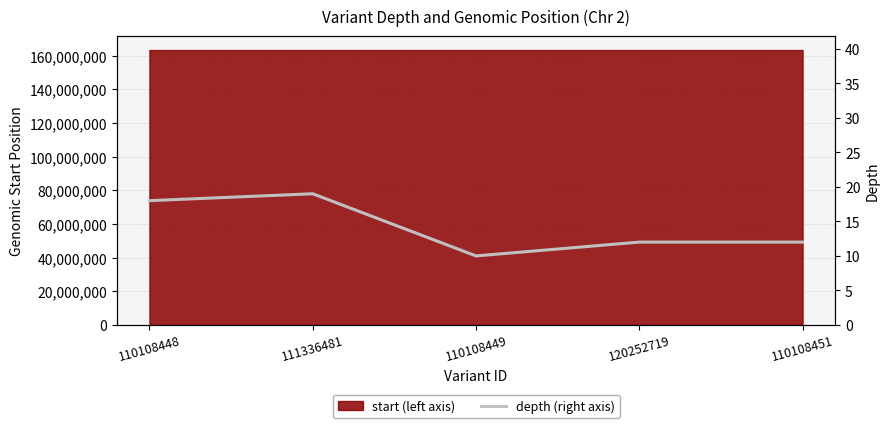

Rank the categories by value from lowest to highest.

110108449, 120252719, 110108451, 110108448, 111336481